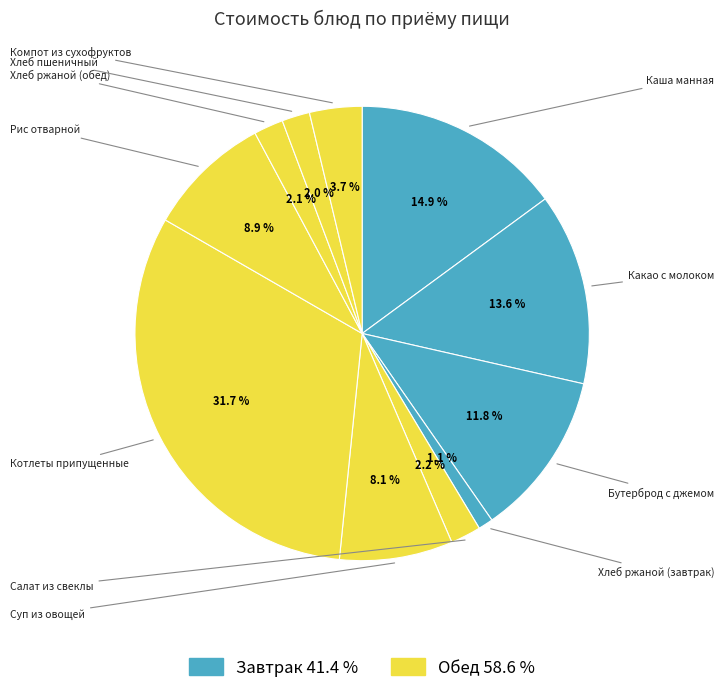

How many slices are in this pie chart?

11